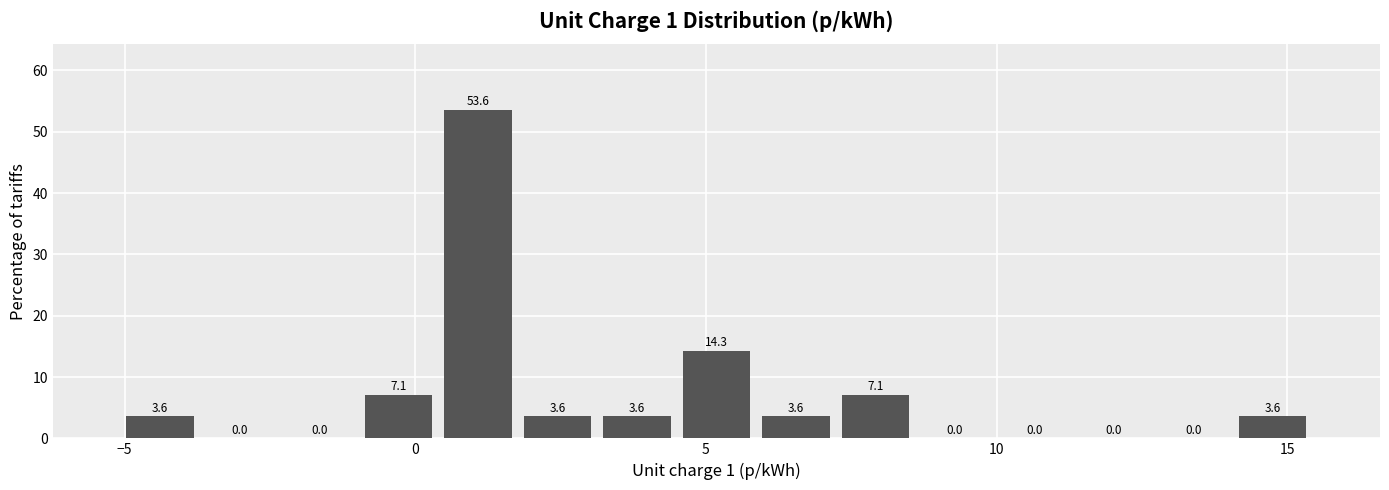

Read against the x-axis, roughly where is the centre of the tallest bar?

1.0